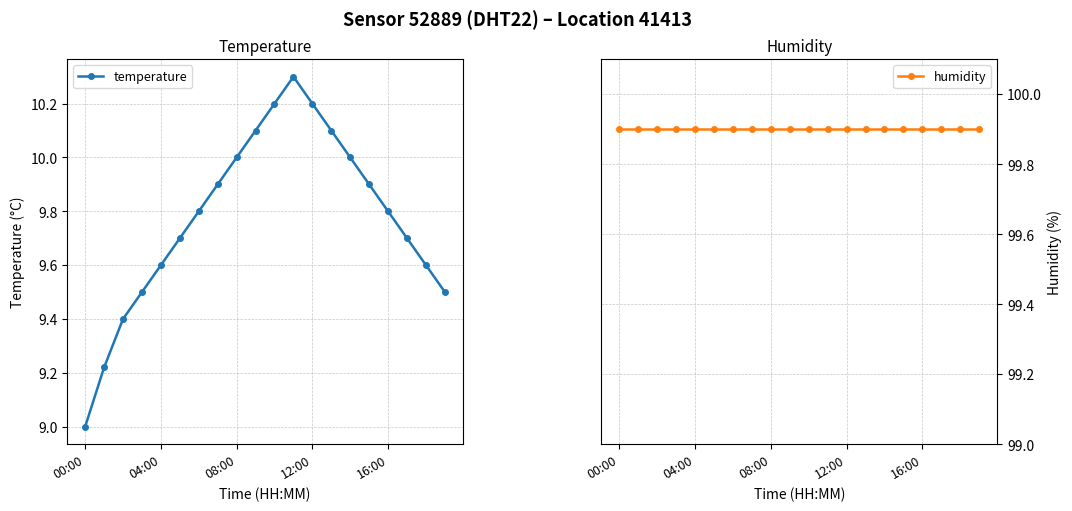

What is the sum of all temperature values?

195.5